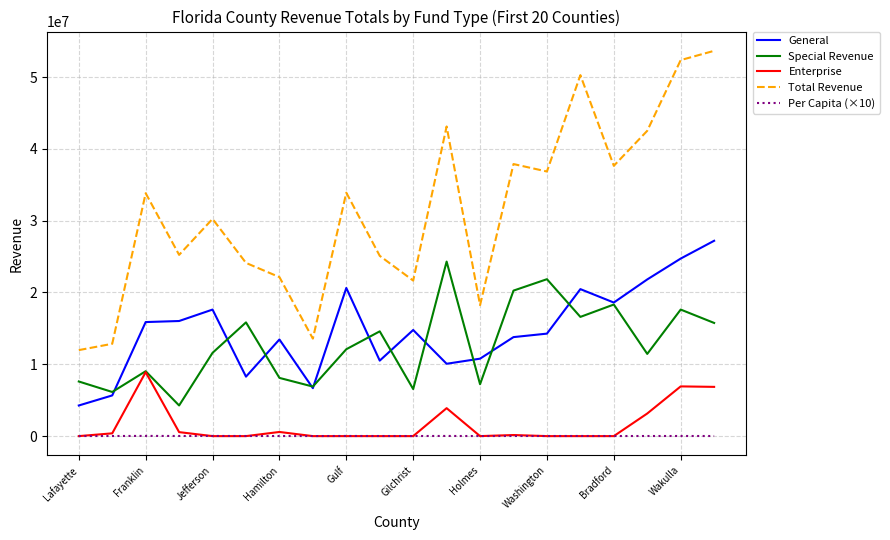

Rank the series by their maximum value, from lowest to highest.

Per Capita (×10), Enterprise, Special Revenue, General, Total Revenue